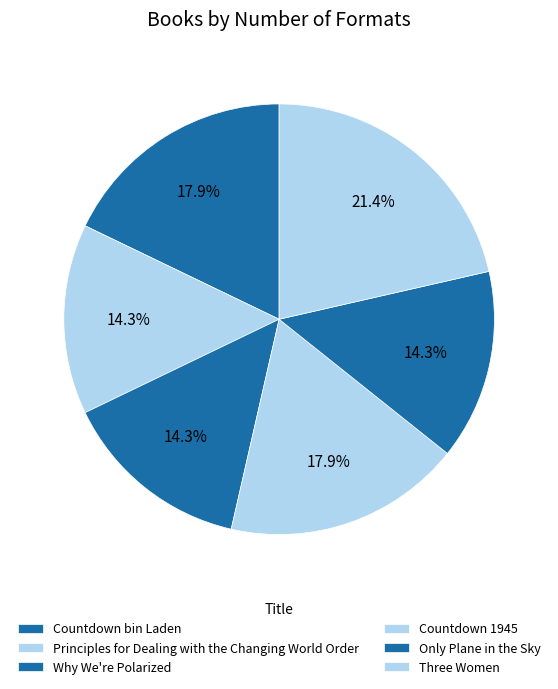

Count the number of slices in the pie.

6